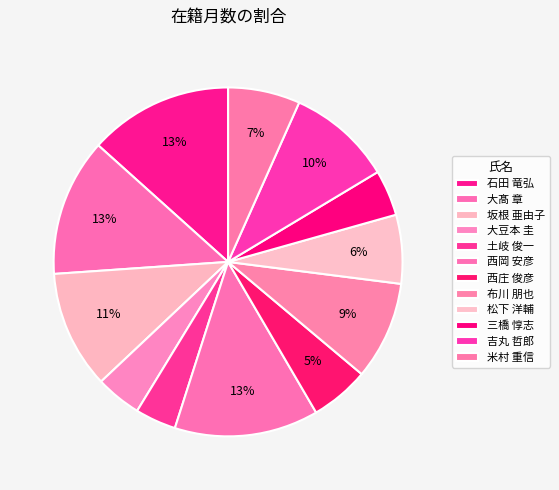

How many segments does this pie chart have?

12